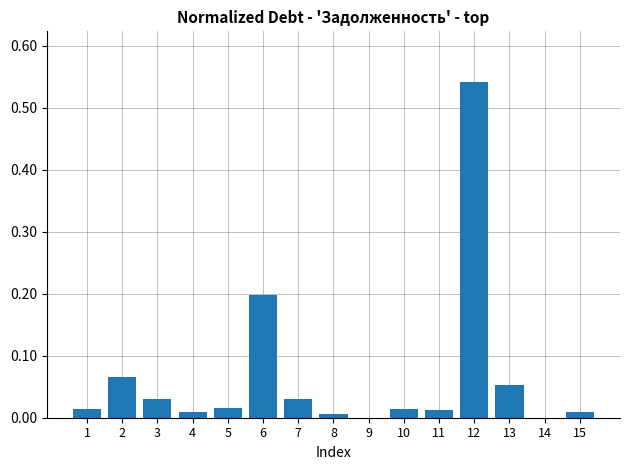

What is the sum of the values at 6 and 13?

0.3